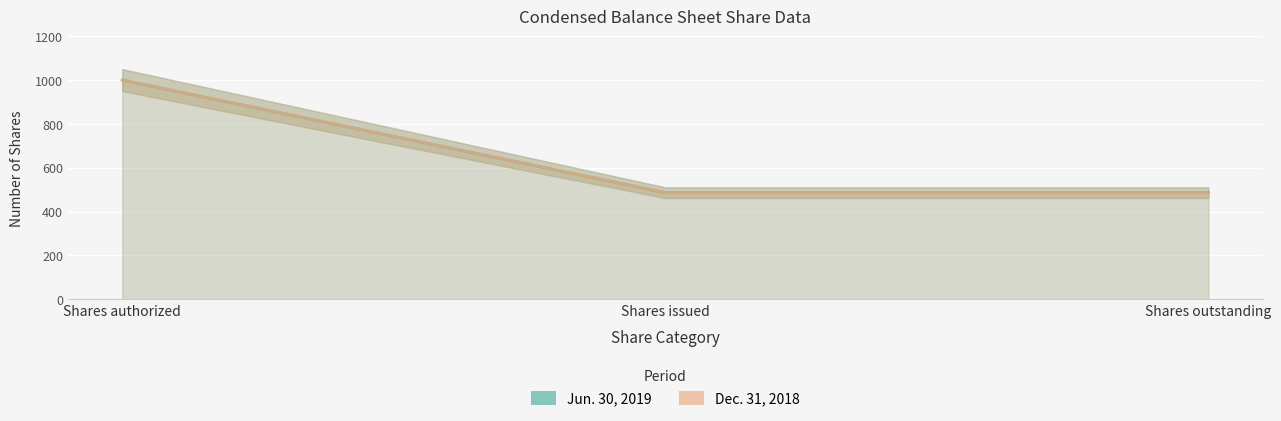

The Jun. 30, 2019 series shows 1000.0 at Shares authorized. True or false?

True